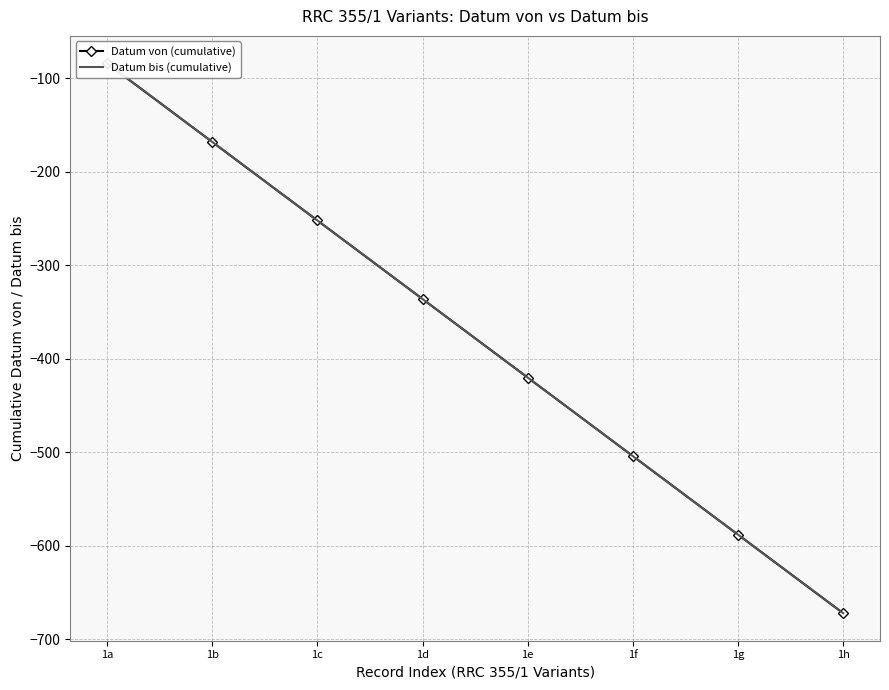

Which has a higher value, 1a or 1g?

1a